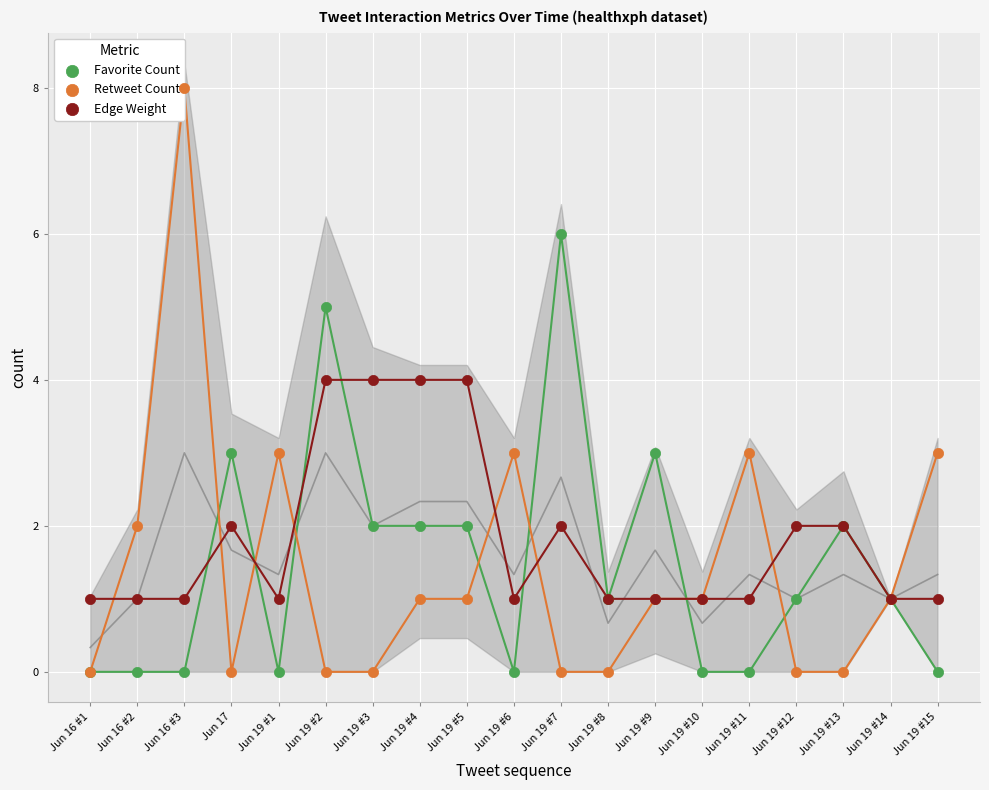

Is the value of Retweet Count at Jun 16 #2 greater than the value of Favorite Count at Jun 19 #5?

No